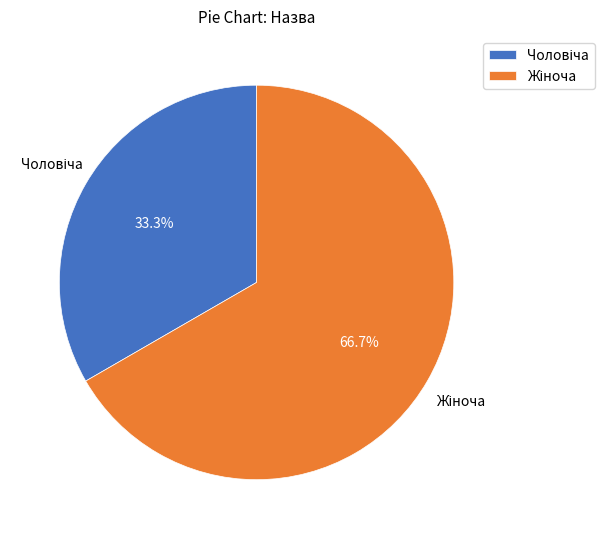

Is there a majority slice in this chart?

Yes